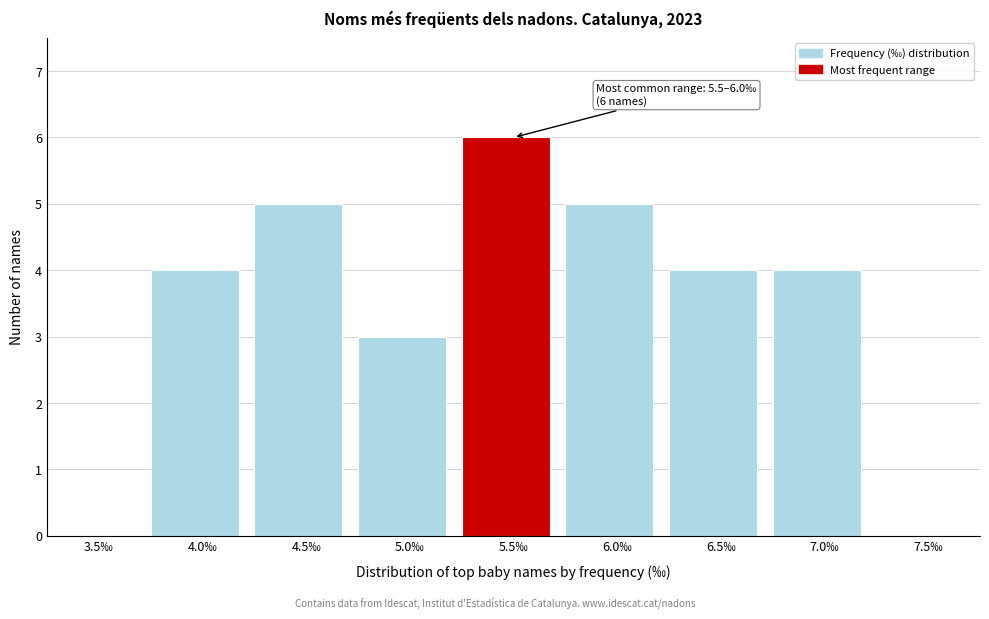

Reading left to right, transcribe all the data shown in this chart.

3.5‰=0	4.0‰=4	4.5‰=5	5.0‰=3	5.5‰=6	6.0‰=5	6.5‰=4	7.0‰=4	7.5‰=0